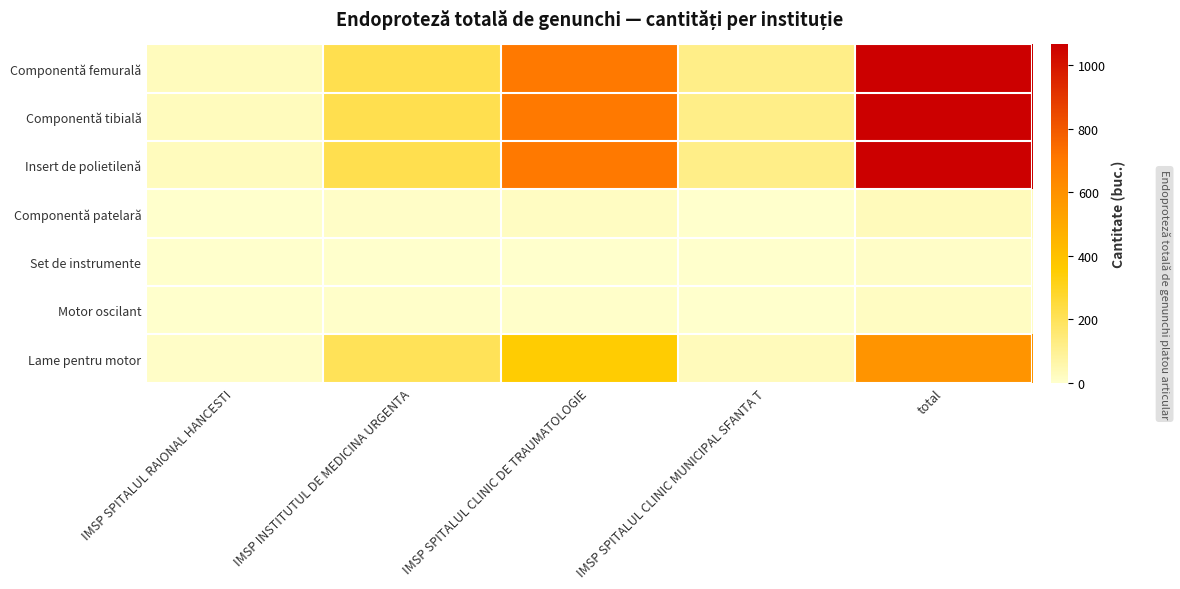

Which series has the widest spread of values?

Componentă femurală